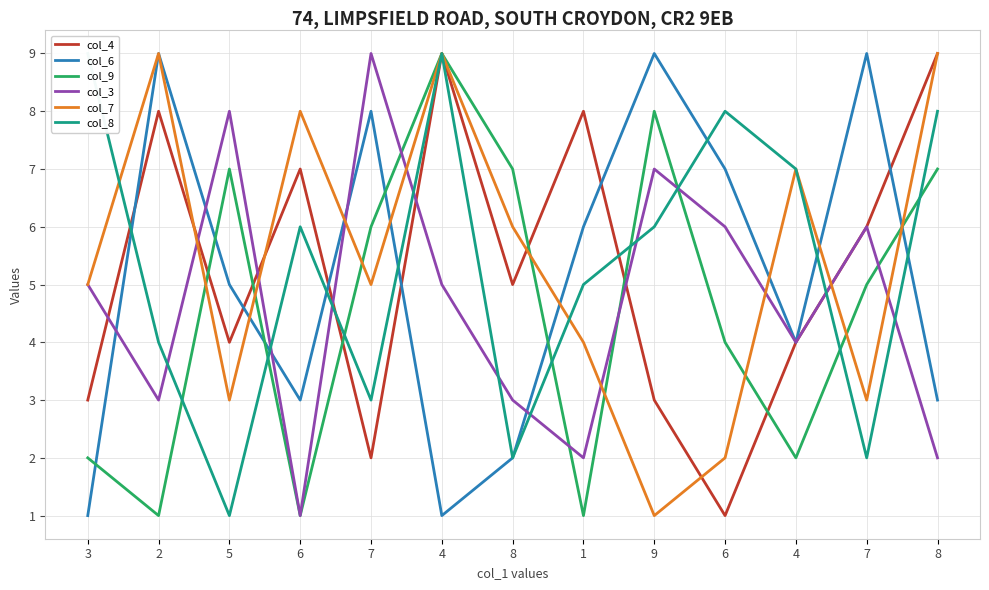

What is the label of the 10th point from the right?

6